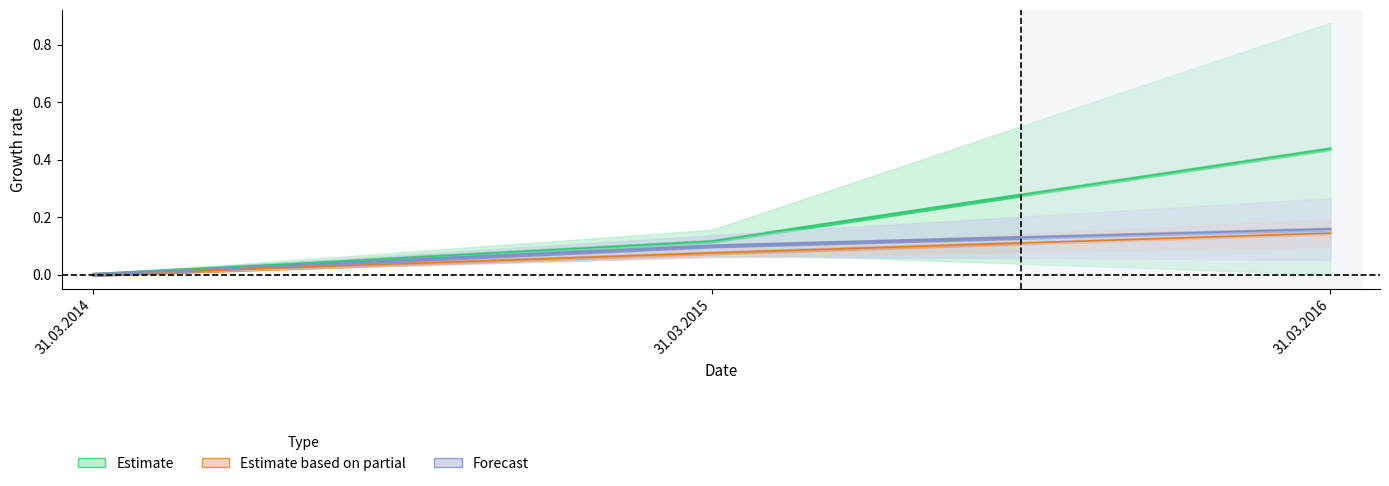

Count the number of categories in the chart.

3